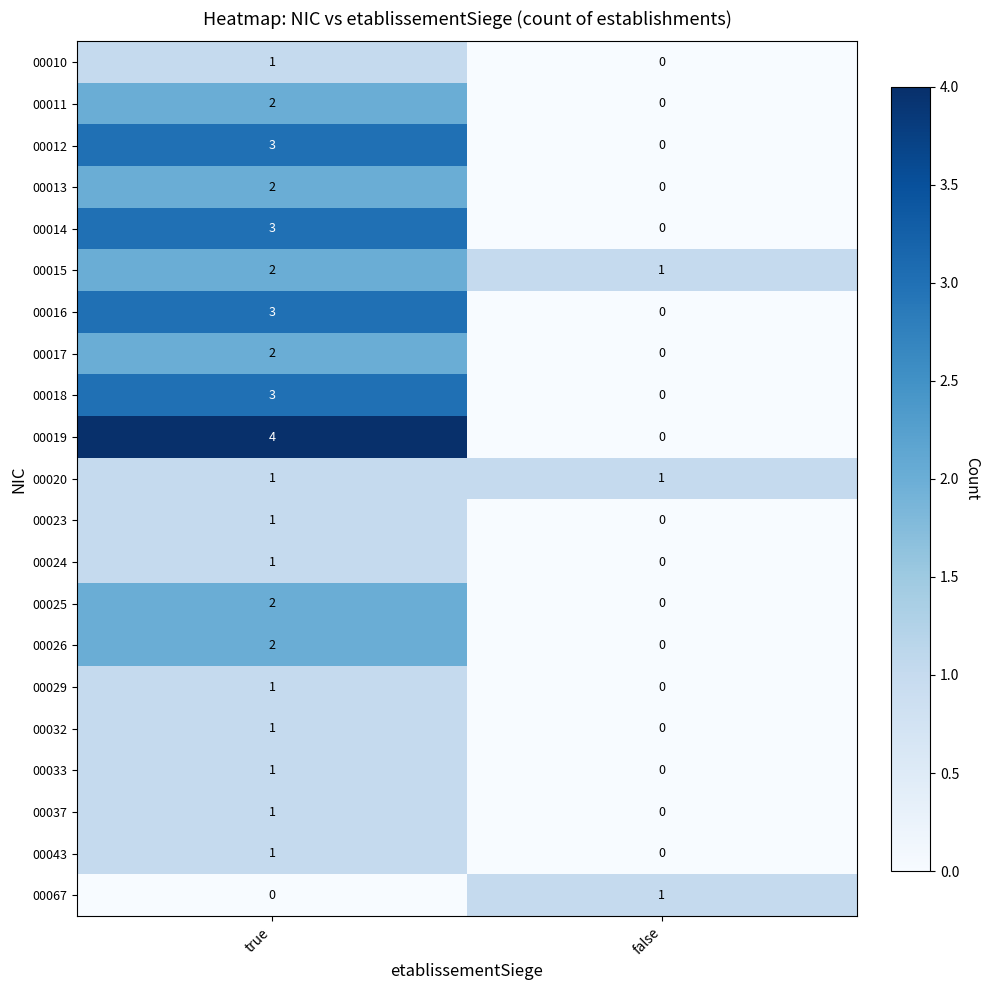

What is the spread (max minus min) of values at true?

4